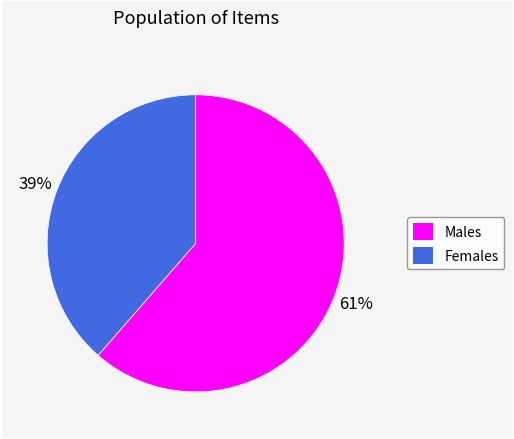

To the nearest percent, what is the average slice percentage?

50%